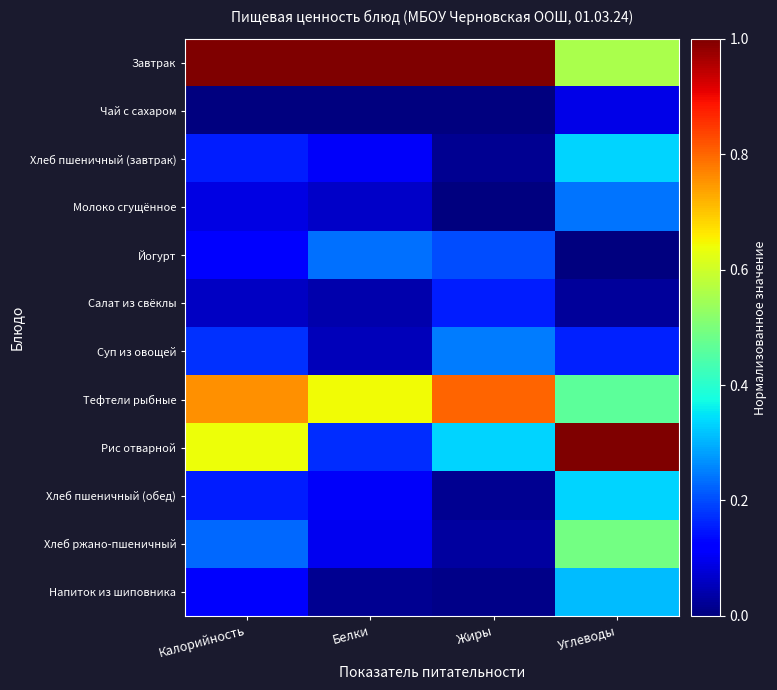

Which series changed the most between Белки and Углеводы?

Рис отварной